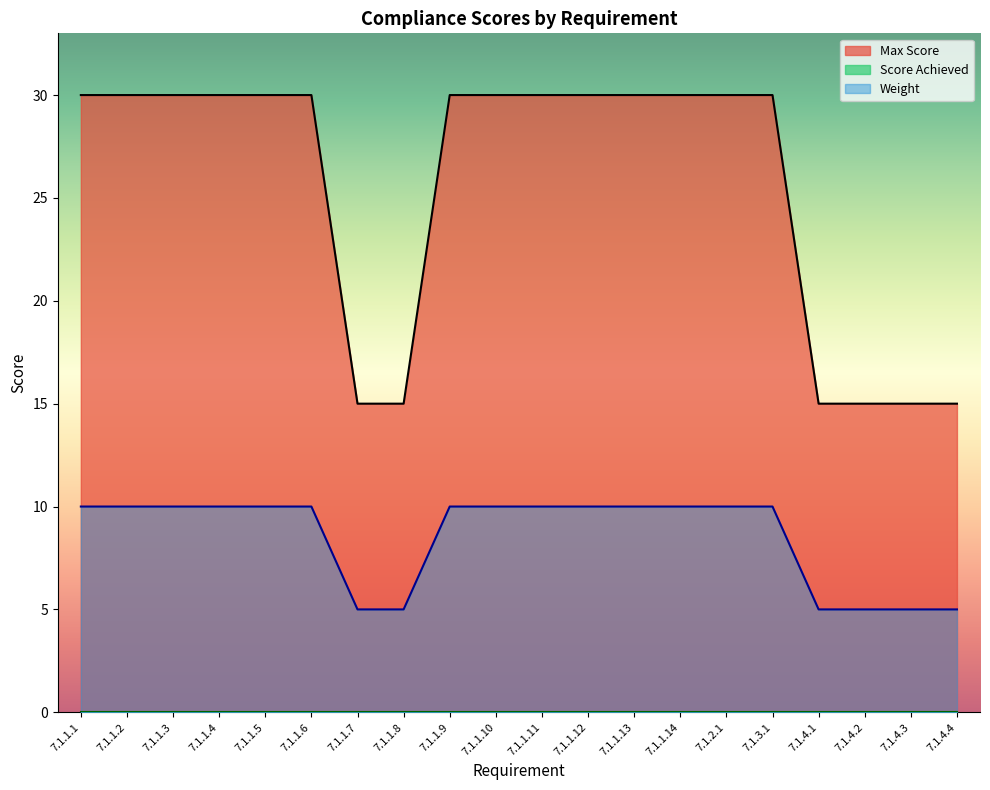

Rank the categories by Max Score value from lowest to highest.

7.1.1.7, 7.1.1.8, 7.1.4.1, 7.1.4.2, 7.1.4.3, 7.1.4.4, 7.1.1.1, 7.1.1.2, 7.1.1.3, 7.1.1.4, 7.1.1.5, 7.1.1.6, 7.1.1.9, 7.1.1.10, 7.1.1.11, 7.1.1.12, 7.1.1.13, 7.1.1.14, 7.1.2.1, 7.1.3.1